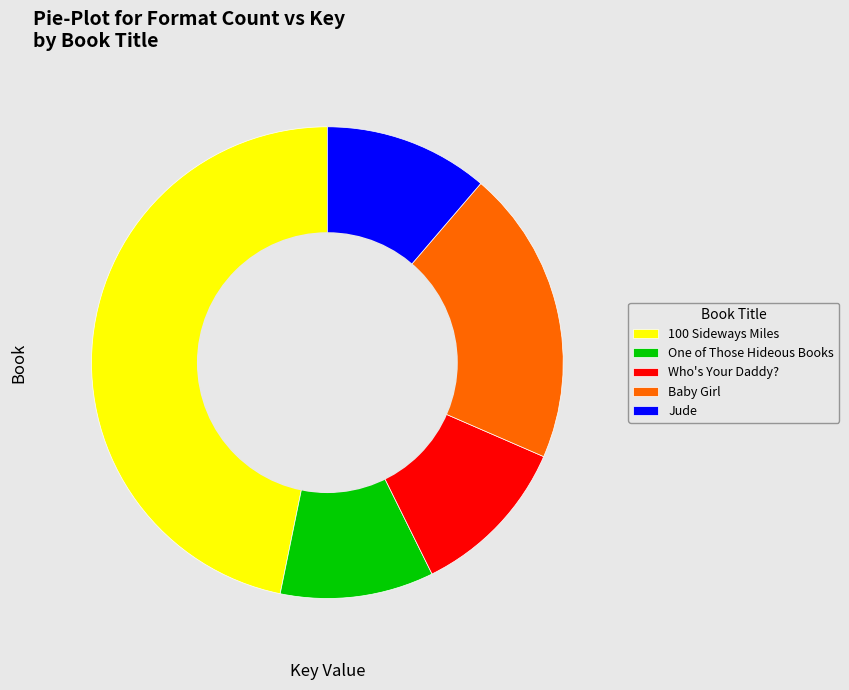

Is it true that Baby Girl is 20% of the pie?

True